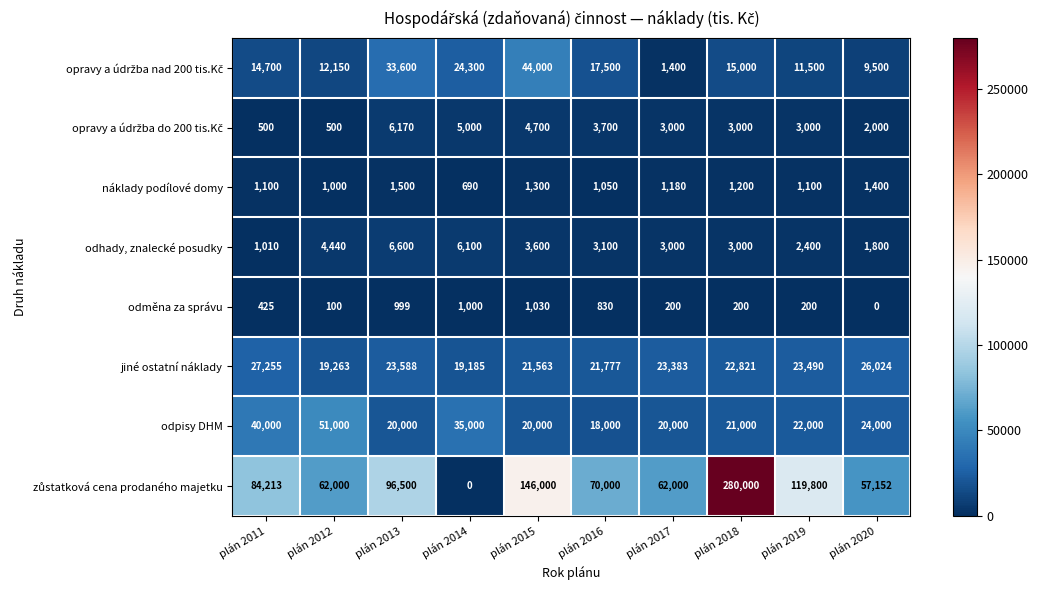

Count the number of data series in this chart.

8